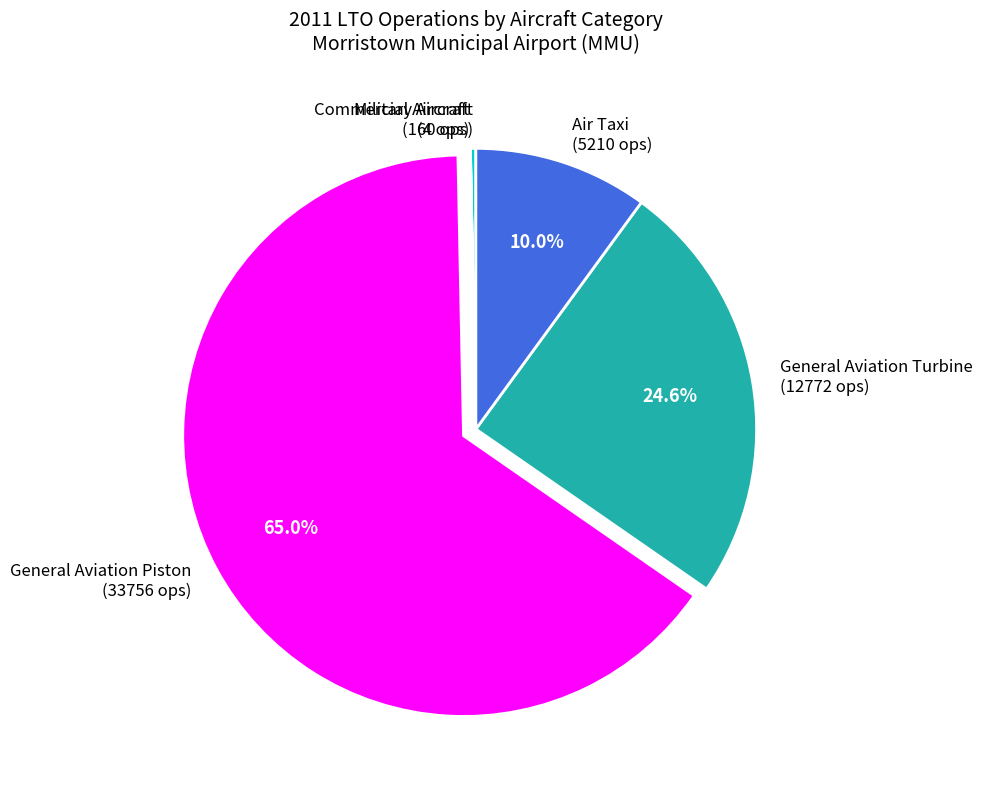

To the nearest percent, what is the difference between the General Aviation Turbine and Air Taxi slice percentages?

15%